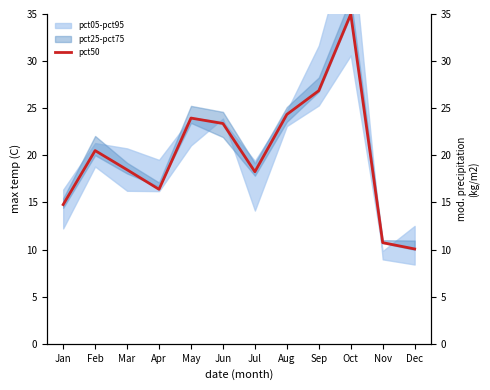

List the labels in order of value, smallest first.

Dec, Nov, Jan, Apr, Jul, Mar, Feb, Jun, May, Aug, Sep, Oct